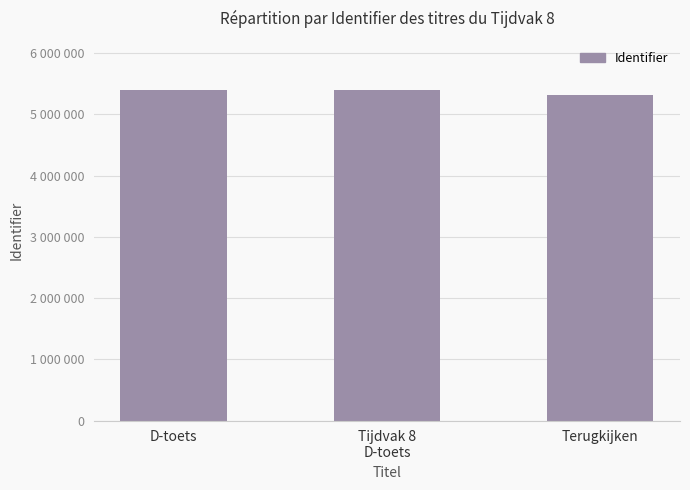

The value at Tijdvak 8
D-toets is 5392649. True or false?

True